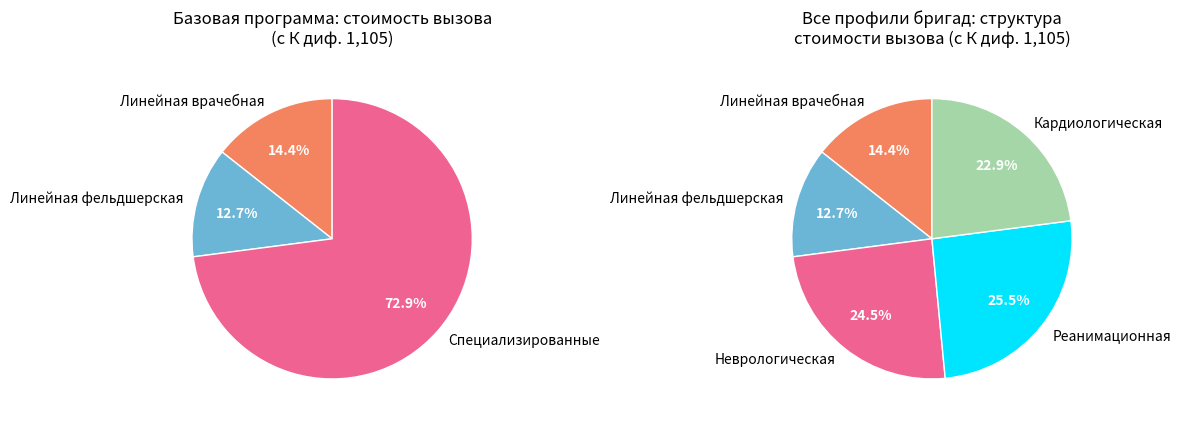

Count the number of slices in the pie.

5